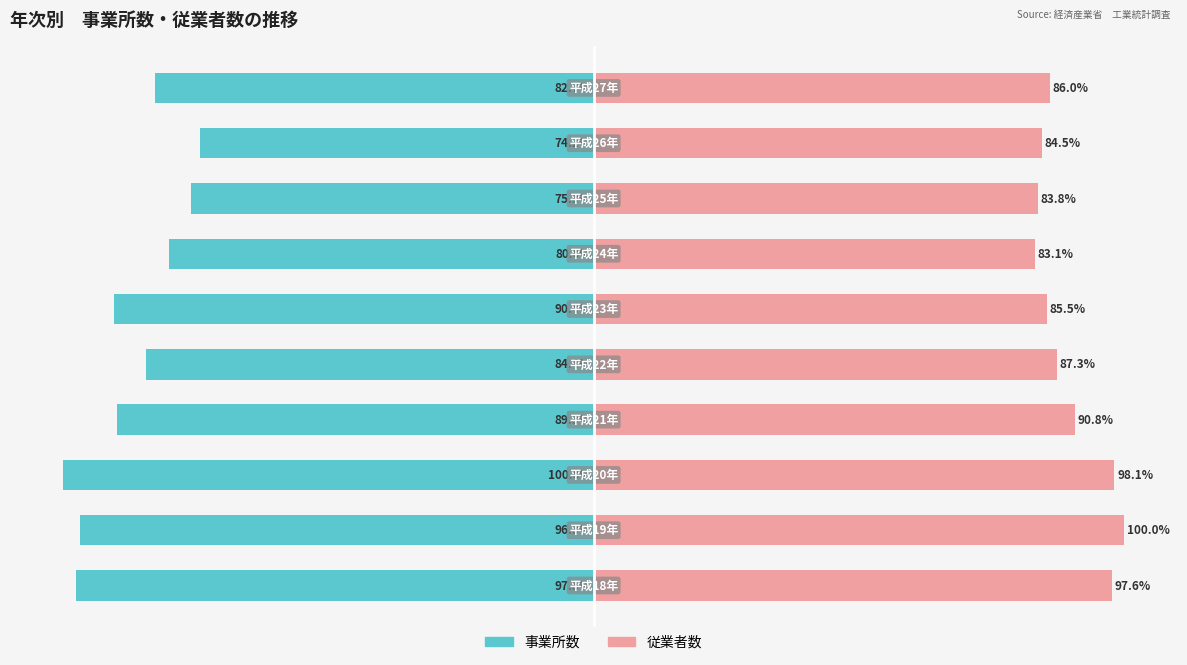

What are all the series names shown in the legend?

事業所数, 従業者数